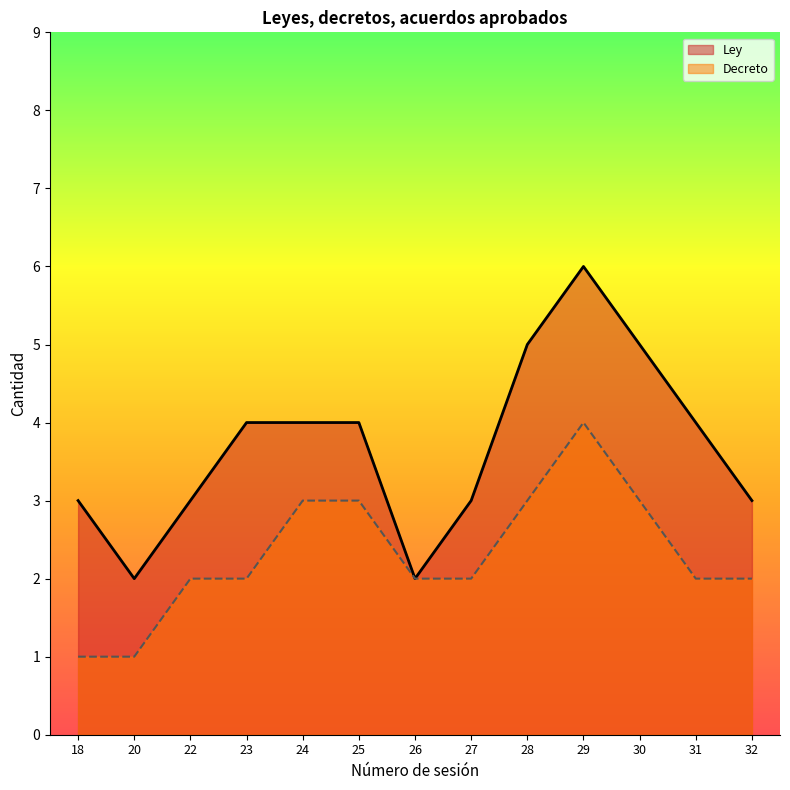

How many data points in Decreto are above 2?

5